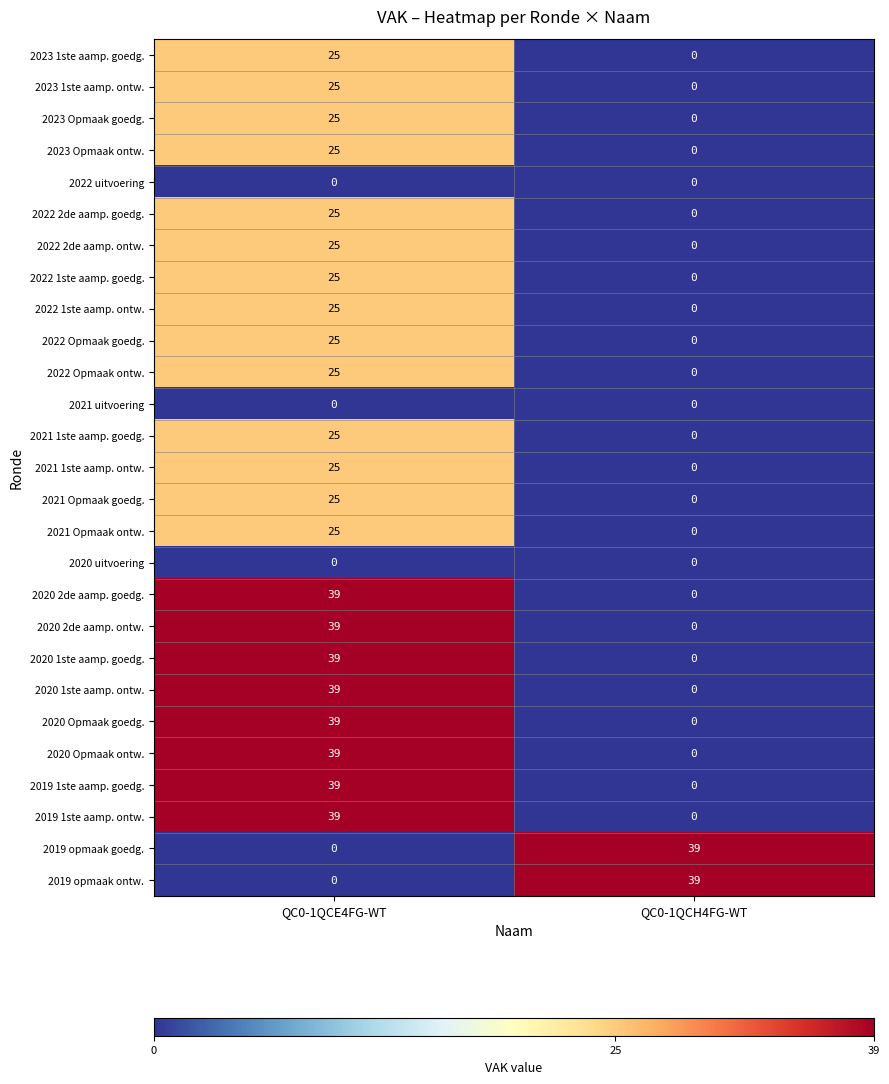

At how many categories does at least one series exceed 27?

2